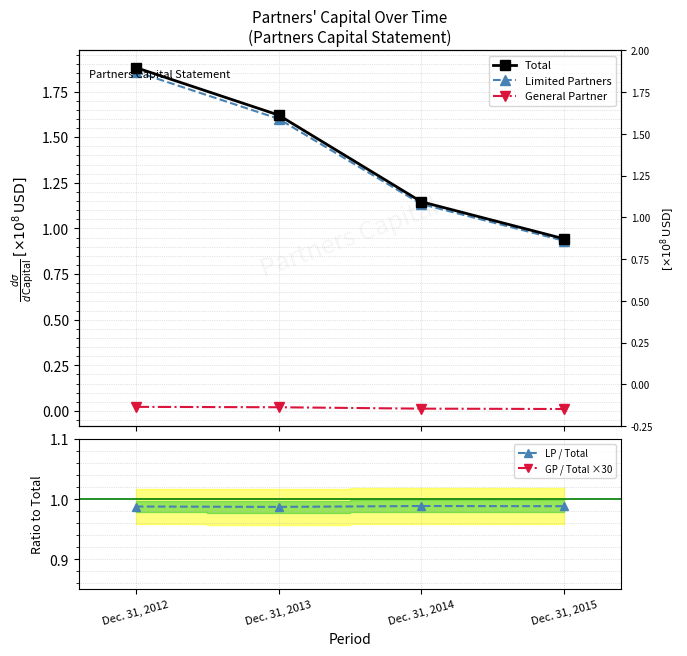

True or false: LP / Total has a value of 1.0 at Dec. 31, 2015.

True